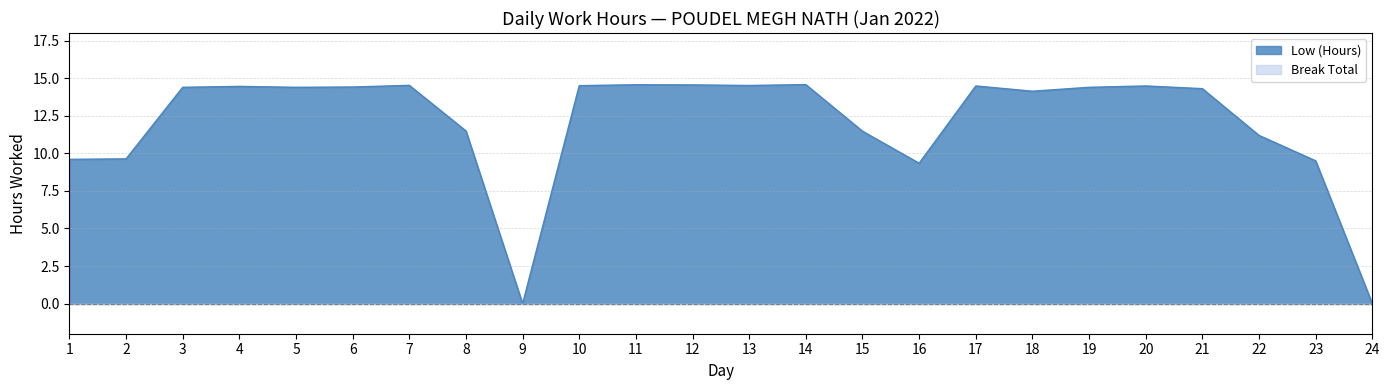

At which label does the data first exceed 14?

3